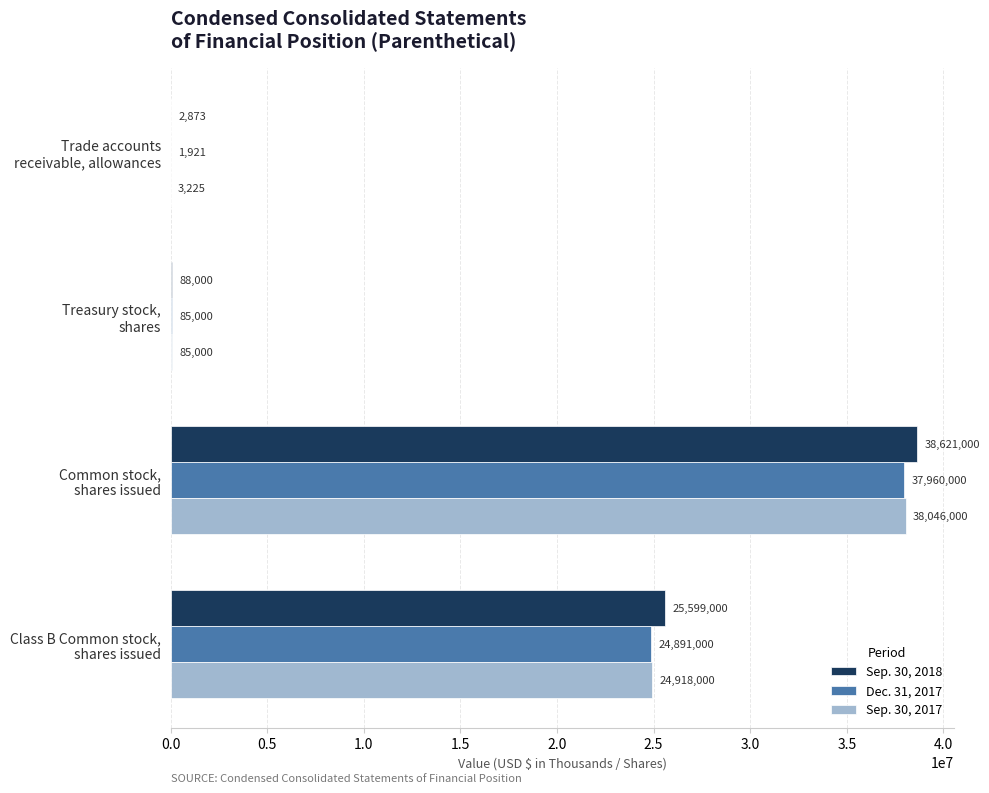

Which series has the largest range (max minus min)?

Sep. 30, 2018